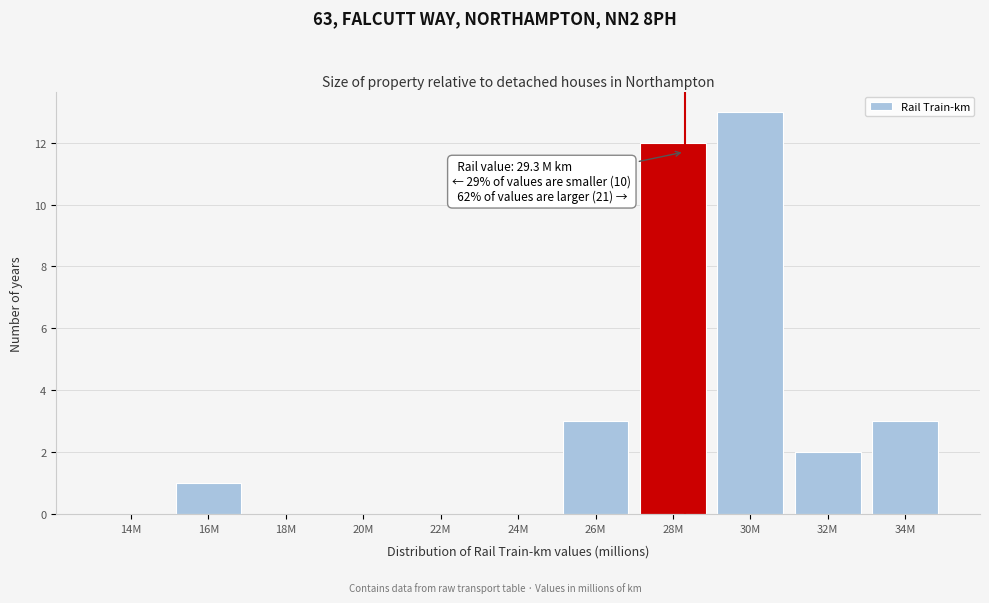

Reading left to right, list all the values displayed in this chart.

14M=0	16M=1	18M=0	20M=0	22M=0	24M=0	26M=3	28M=12	30M=13	32M=2	34M=3